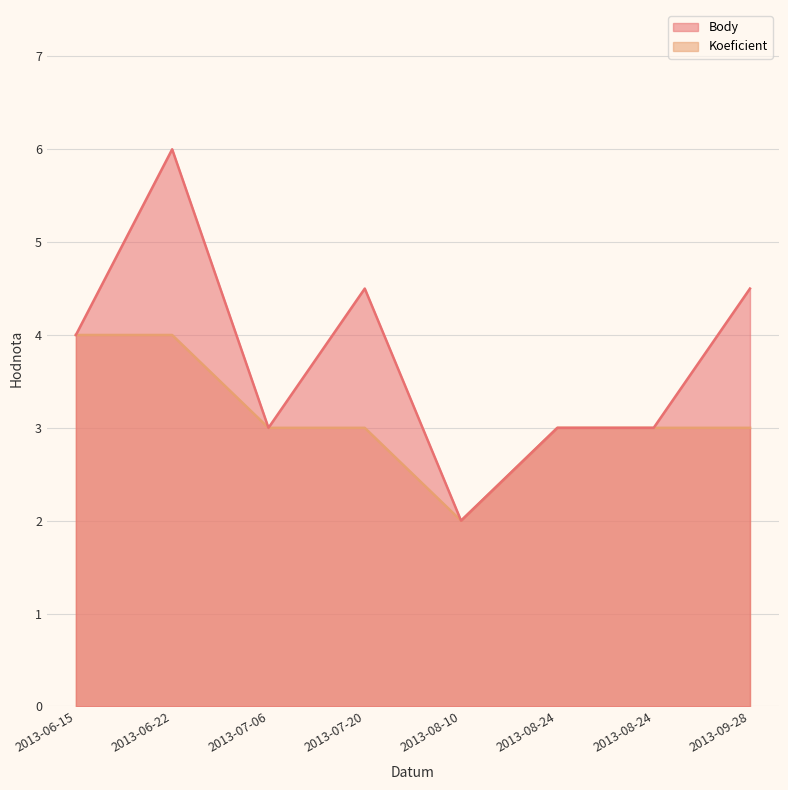

Count the Body values in the range 3 to 4.

4